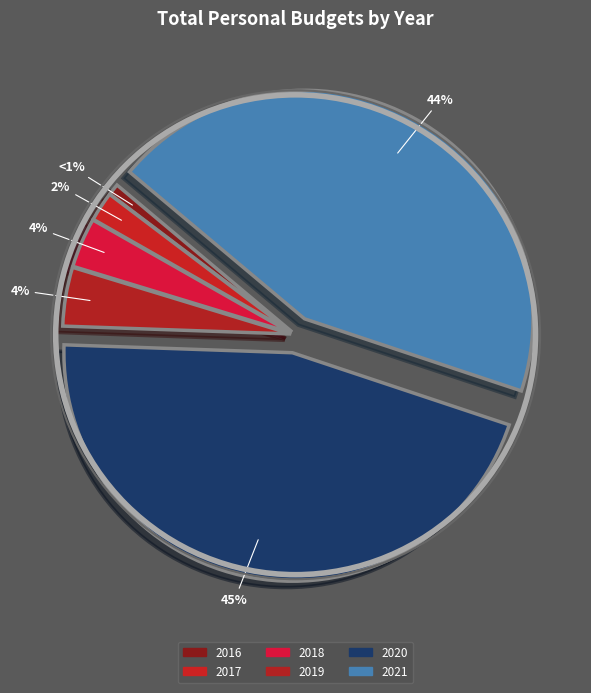

The 2019 slice represents 10% of the pie. True or false?

False